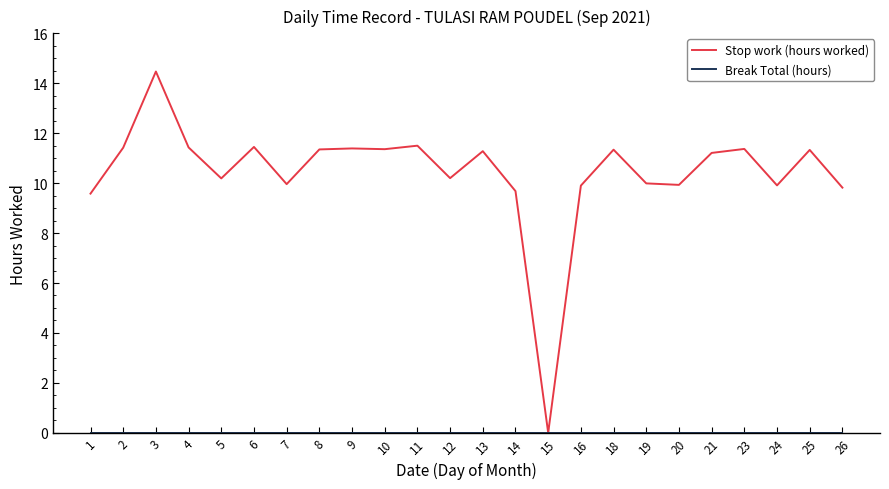

Is it true that Stop work (hours worked) equals 4.3 at 19?

False